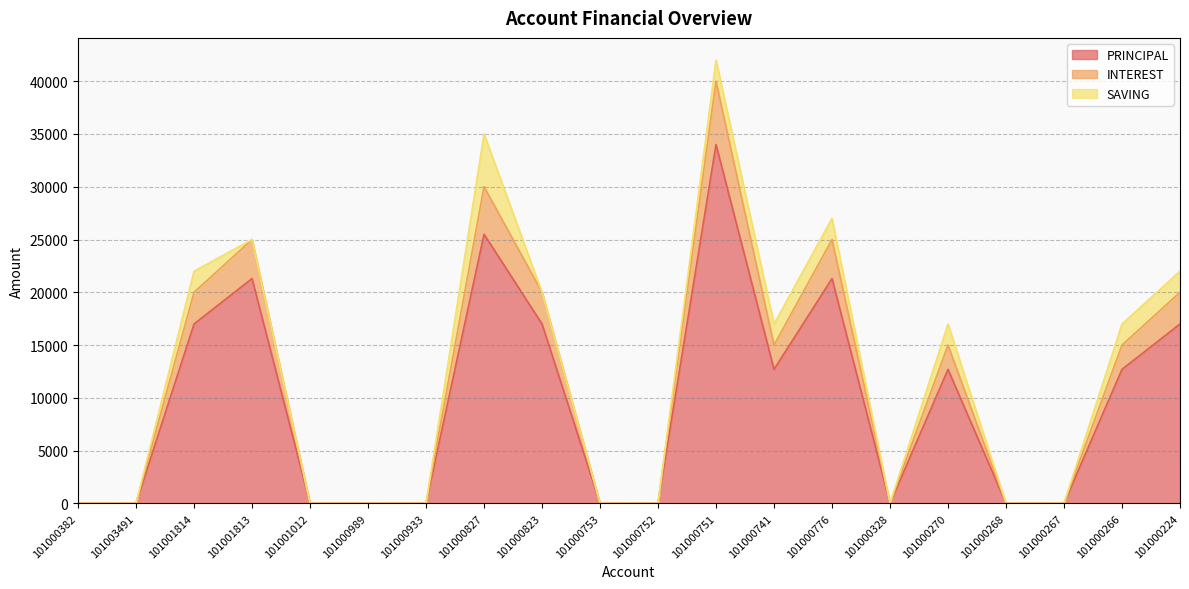

What is the average value of the INTEREST series?

11250